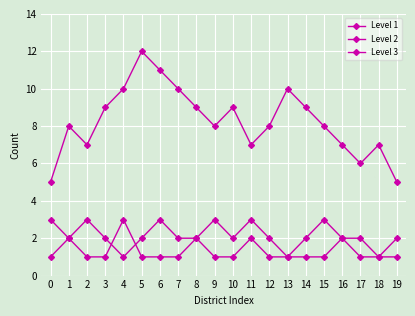

Is this an area chart (filled region under the line)?

No